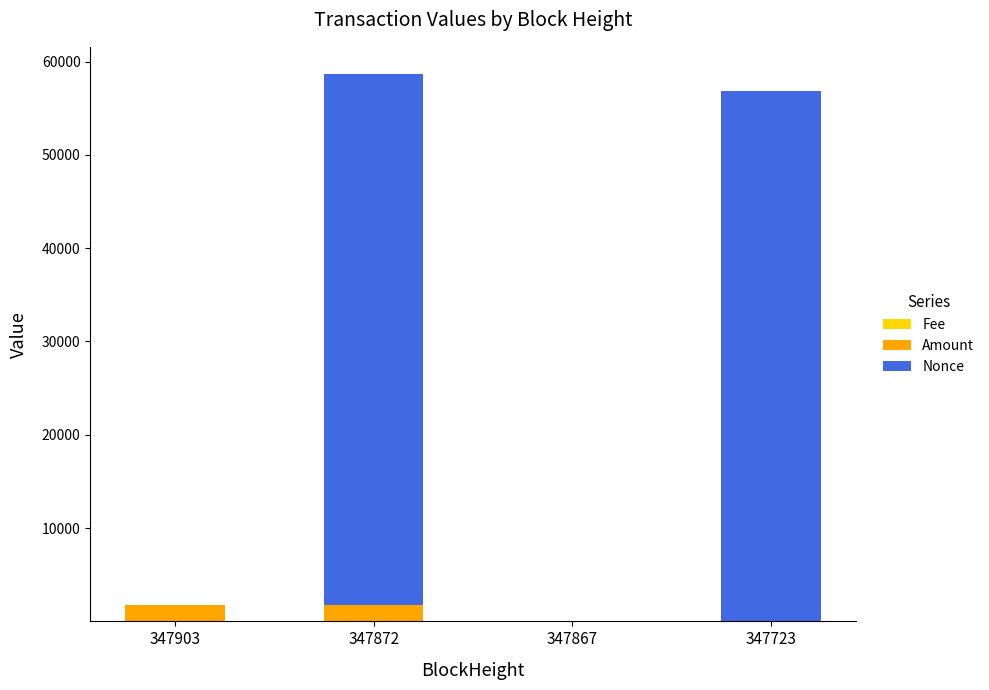

At which label is Nonce closest to 28441?

347723